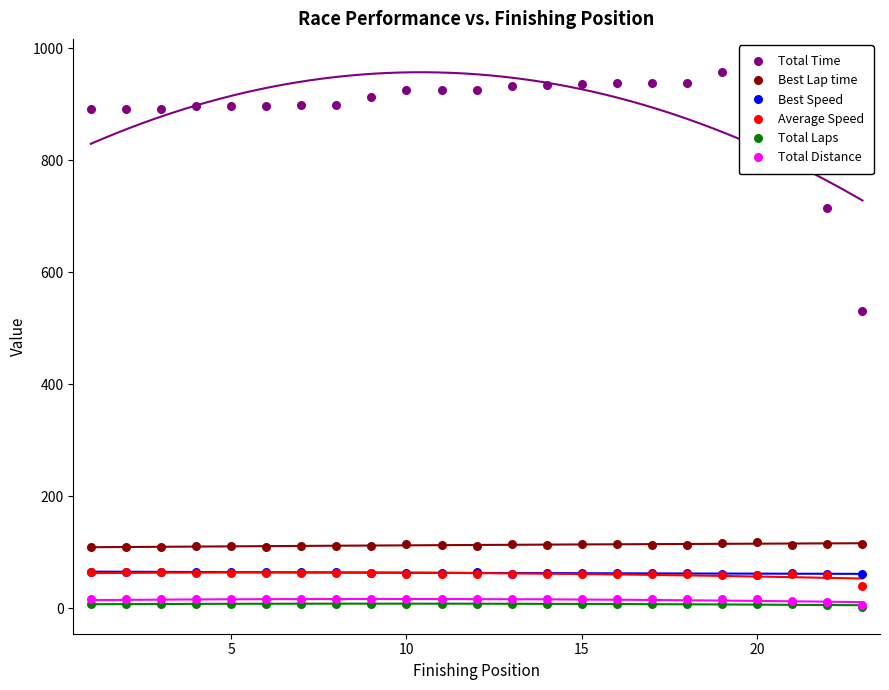

Which series reaches the maximum Y coordinate?

Total Time